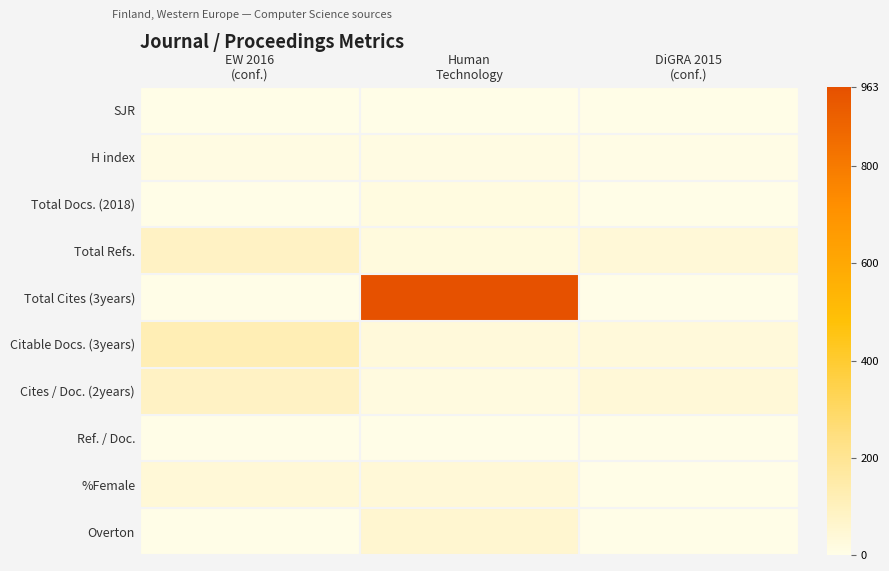

Reading left to right, extract all data points from this chart.

SJR: EW 2016
(conf.)=0	Human
Technology=0	DiGRA 2015
(conf.)=0
H index: EW 2016
(conf.)=12	Human
Technology=14	DiGRA 2015
(conf.)=7
Total Docs. (2018): EW 2016
(conf.)=0	Human
Technology=17	DiGRA 2015
(conf.)=0
Total Refs.: EW 2016
(conf.)=85	Human
Technology=23	DiGRA 2015
(conf.)=39
Total Cites (3years): EW 2016
(conf.)=0	Human
Technology=963	DiGRA 2015
(conf.)=0
Citable Docs. (3years): EW 2016
(conf.)=119	Human
Technology=32	DiGRA 2015
(conf.)=31
Cites / Doc. (2years): EW 2016
(conf.)=84	Human
Technology=19	DiGRA 2015
(conf.)=38
Ref. / Doc.: EW 2016
(conf.)=1	Human
Technology=1	DiGRA 2015
(conf.)=0
%Female: EW 2016
(conf.)=40	Human
Technology=39	DiGRA 2015
(conf.)=0
Overton: EW 2016
(conf.)=0	Human
Technology=56	DiGRA 2015
(conf.)=0